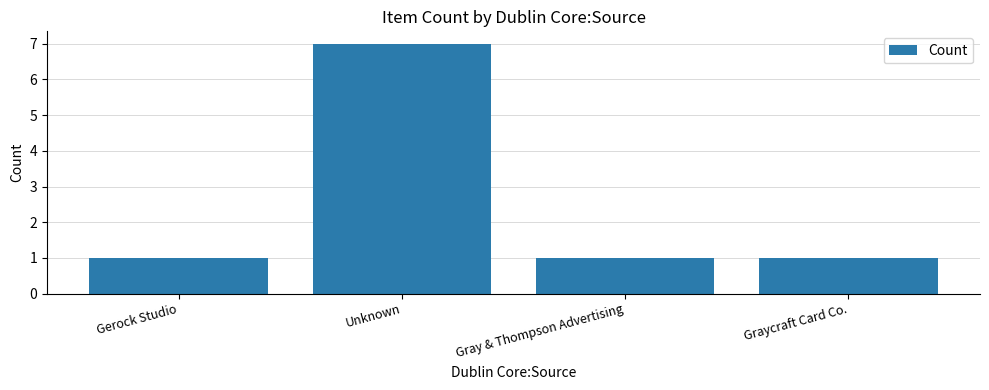

How many series are shown in this chart?

1